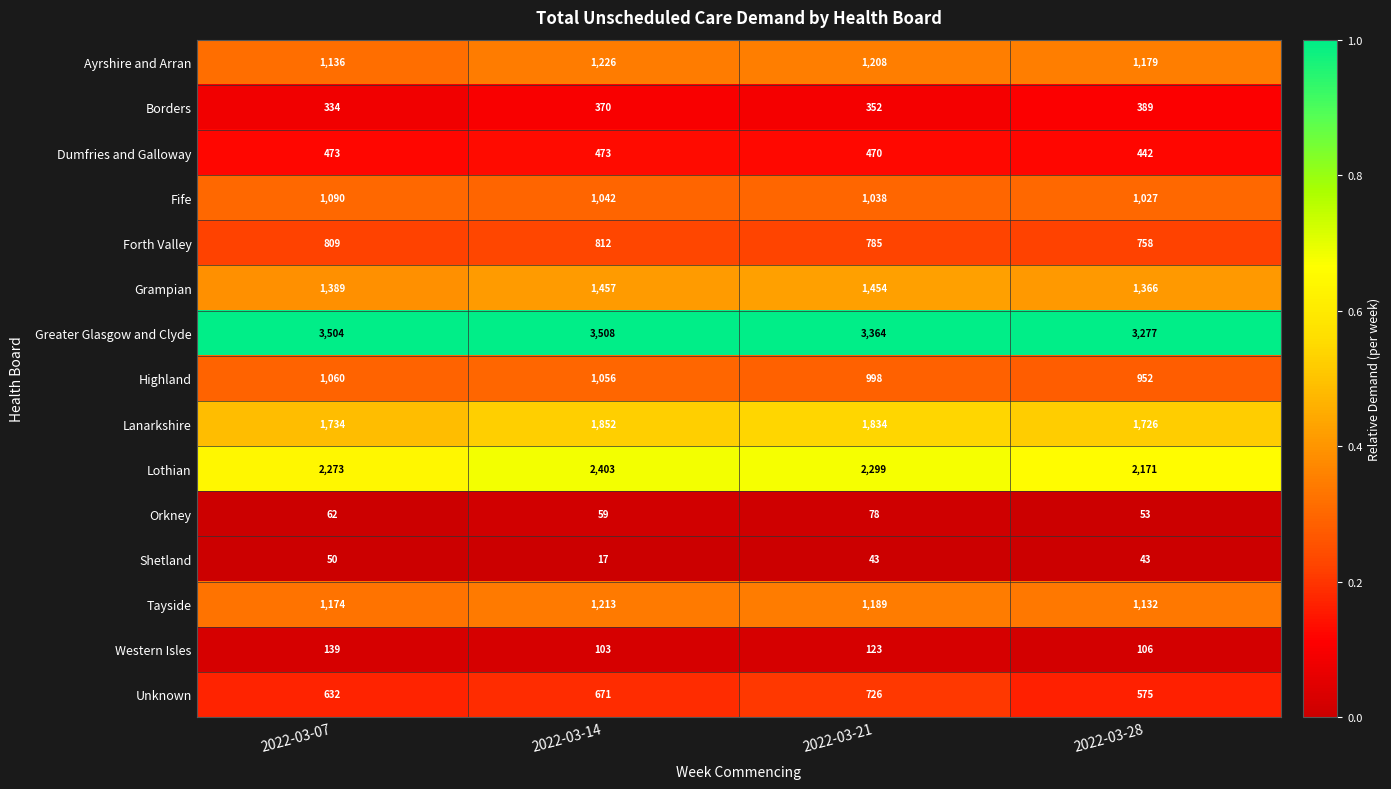

At which category is the sum across all series the highest?

2022-03-14